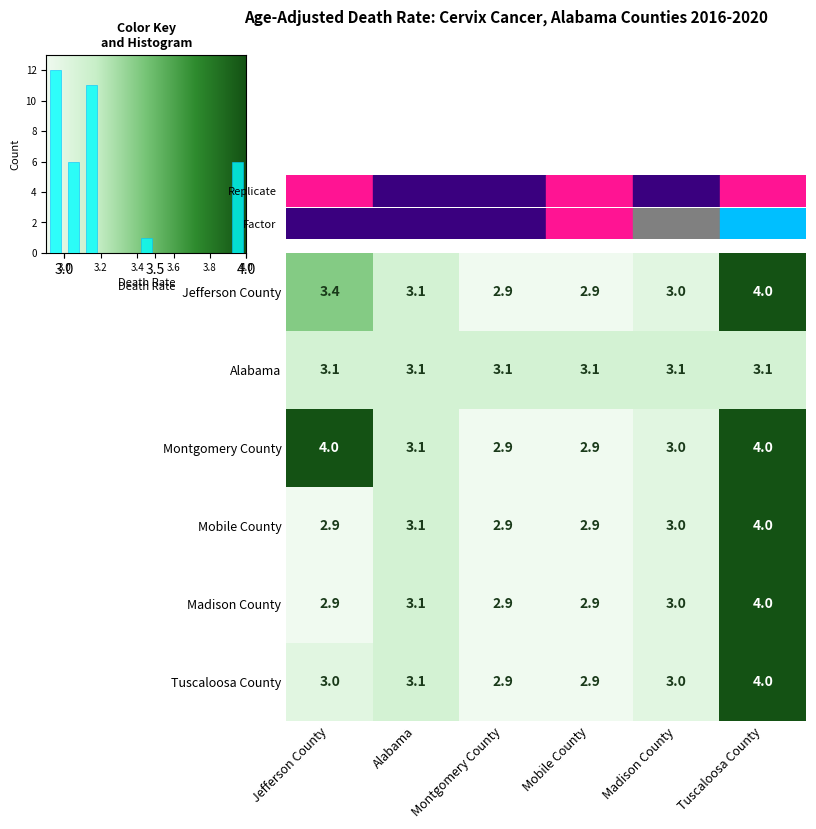

The Mobile County series shows 1.0 at Montgomery County. True or false?

False